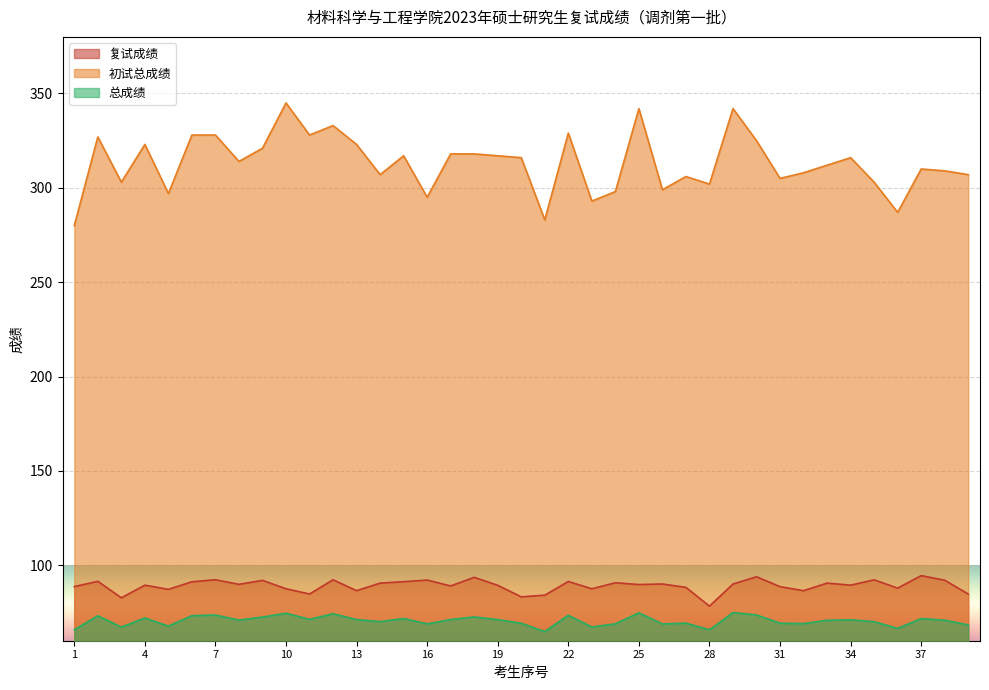

What are all the series names shown in the legend?

复试成绩, 初试总成绩, 总成绩